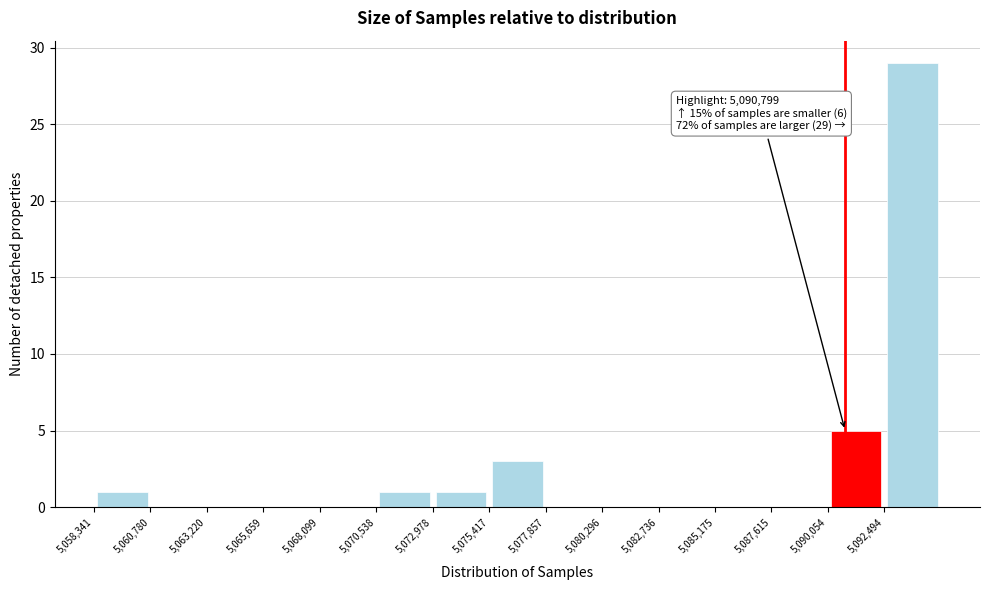

Which range on the x-axis has the tallest bar?

5092500 to 5095000